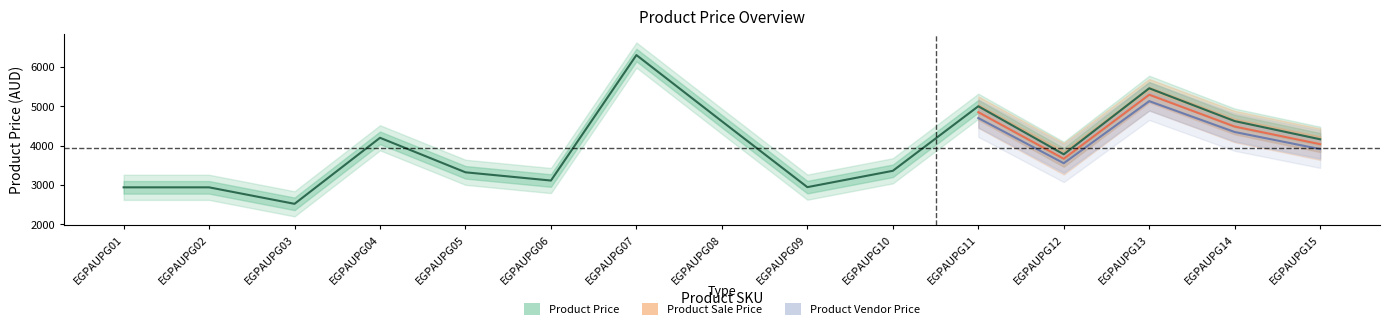

True or false: Product Vendor Price and Product Sale Price intersect in this chart.

False